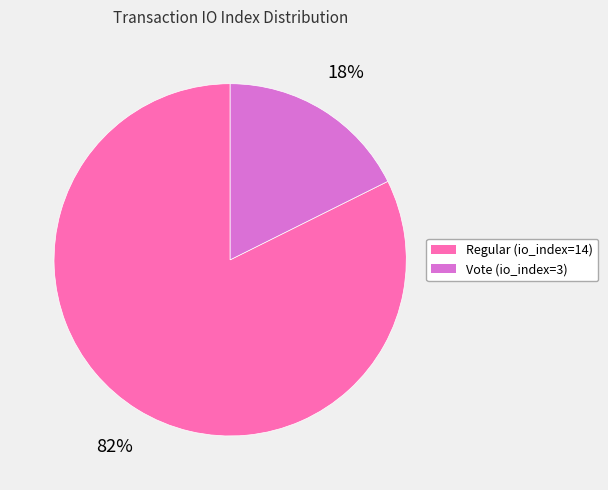

To the nearest percent, what is the combined percentage of Regular (io_index=14) and Vote (io_index=3)?

100%